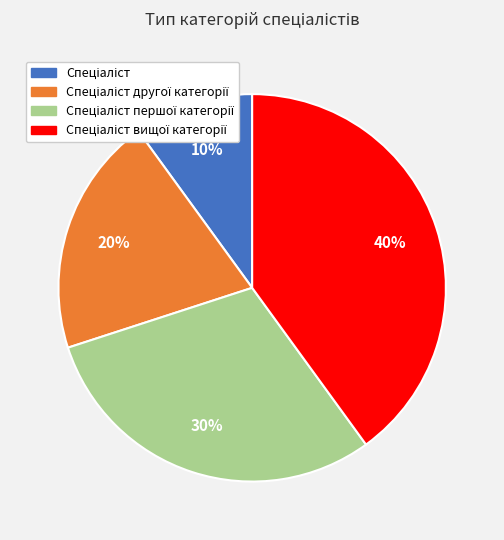

To the nearest percent, what is the average slice percentage?

25%